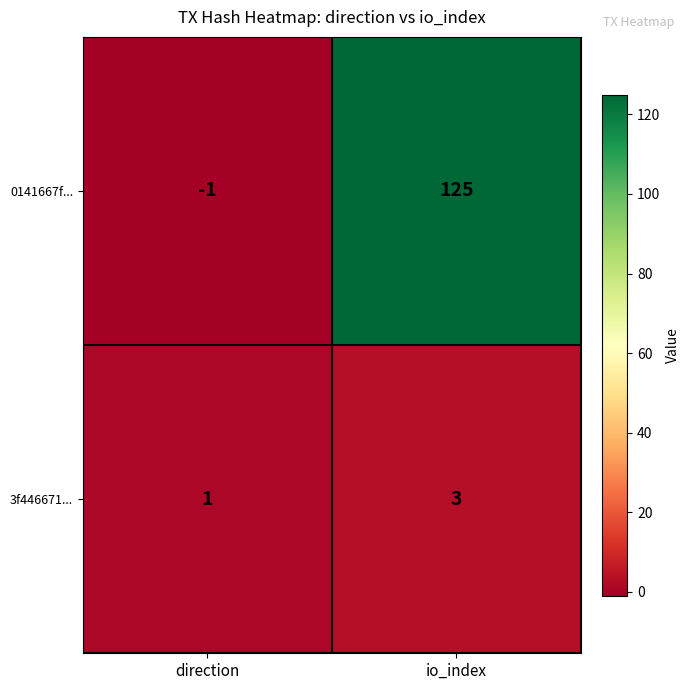

Which series has the largest total across all categories?

0141667f...